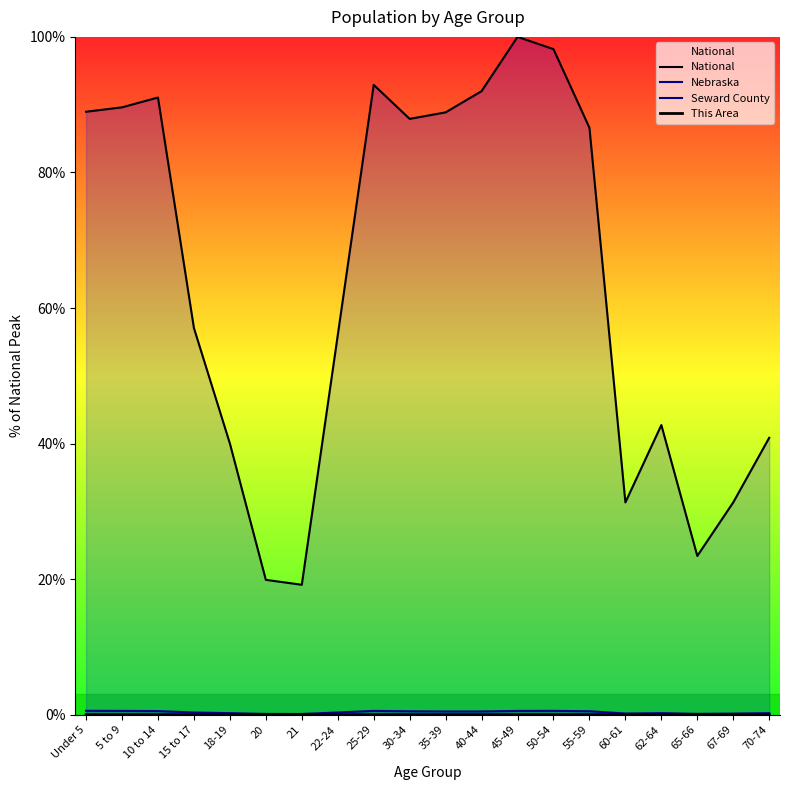

In National, how many points are lower than both neighbors (excluding endpoints)?

4